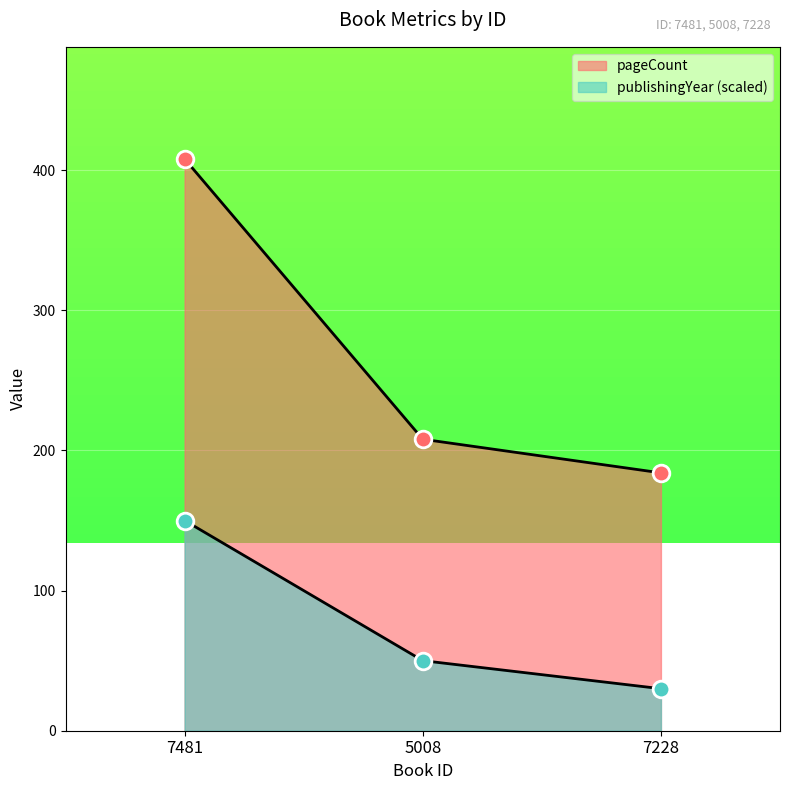

The pageCount series shows 127 at 5008. True or false?

False